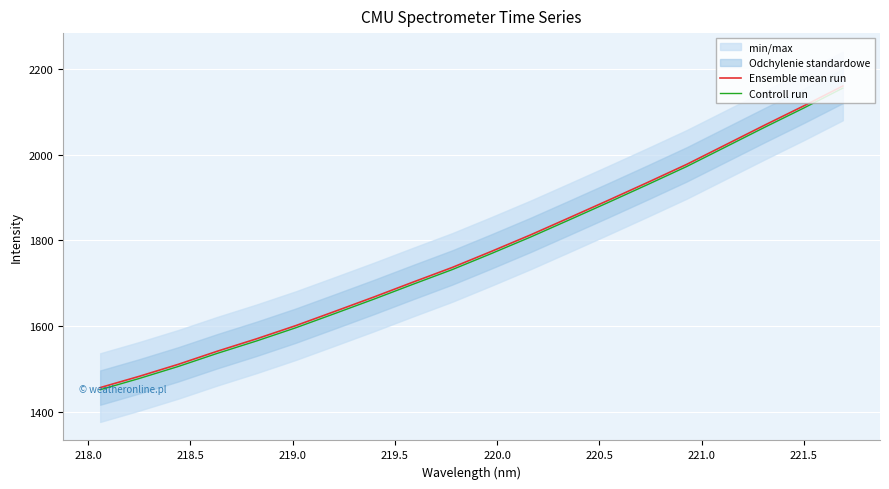

What is the lowest value of the Ensemble mean run series?

1457.2